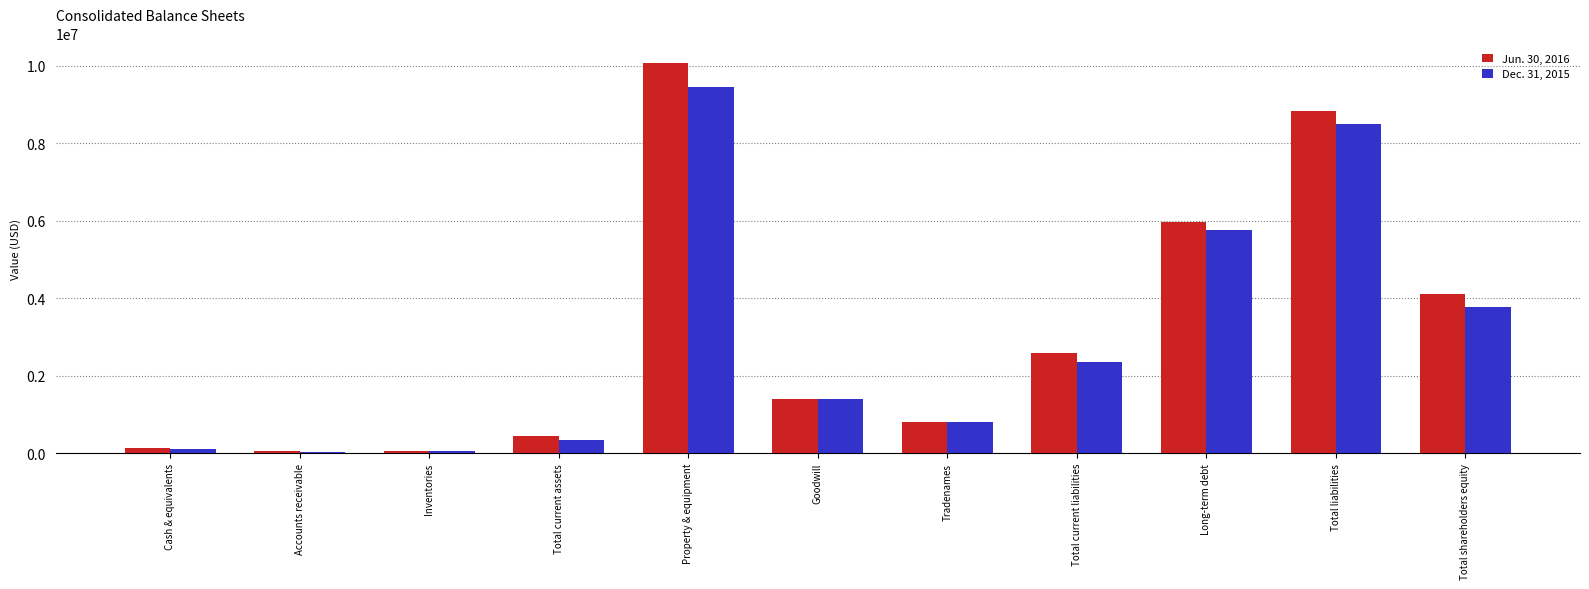

What is the difference between the maximum and minimum values in the Dec. 31, 2015 series?

9413809